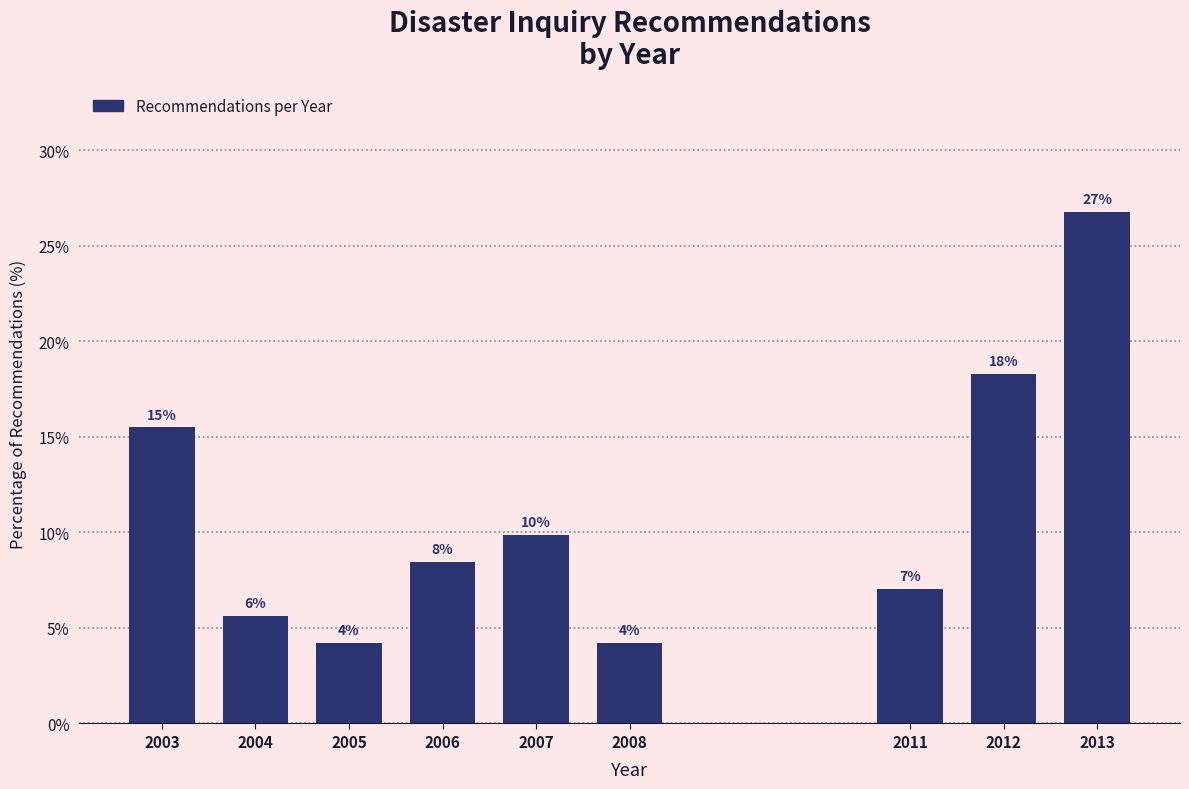

Are the bars horizontal?

No